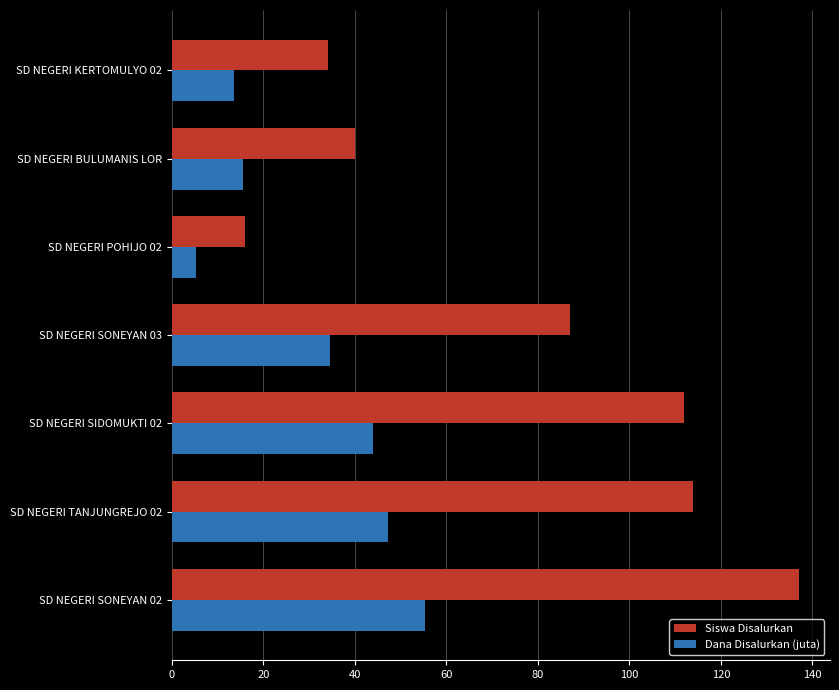

At which label is Dana Disalurkan (juta) closest to 30?

SD NEGERI SONEYAN 03